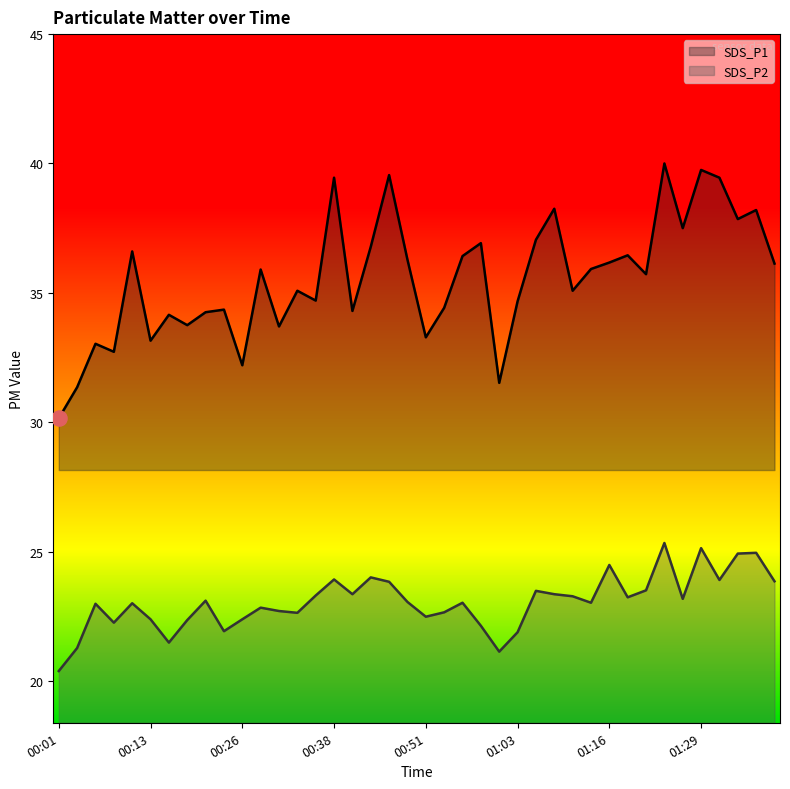

Which series contains the highest Y value?

SDS_P1